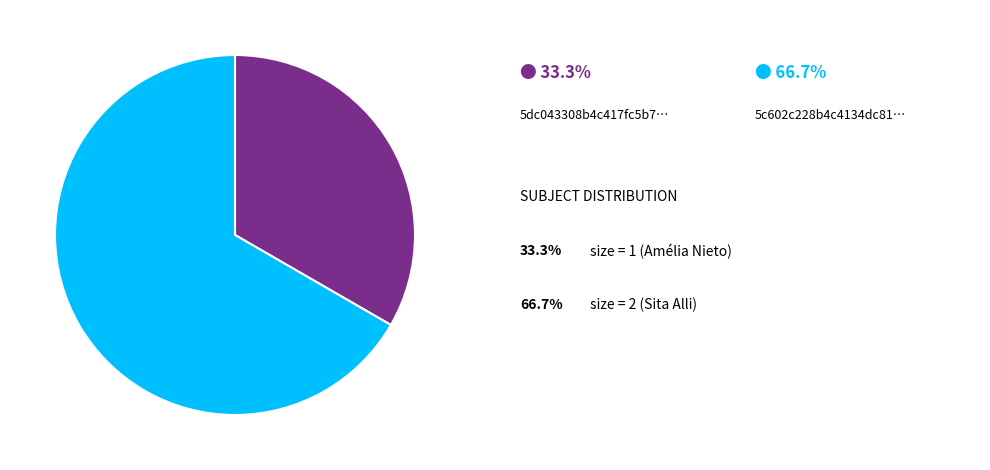

Is there a majority slice in this chart?

Yes